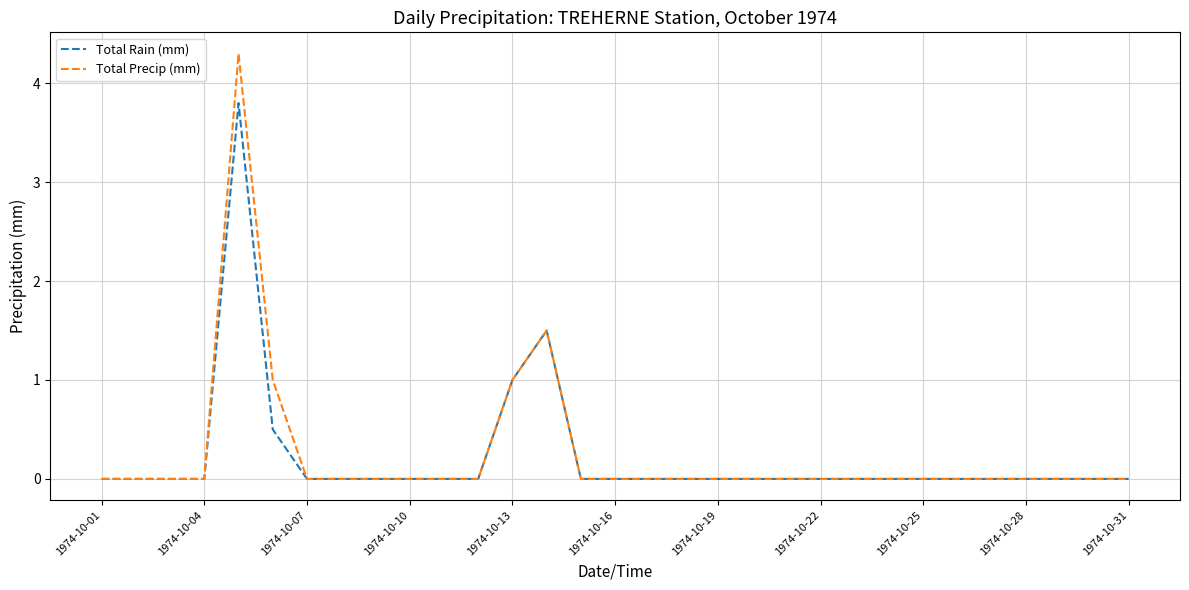

Rank the series by their maximum value, from highest to lowest.

Total Precip (mm), Total Rain (mm)